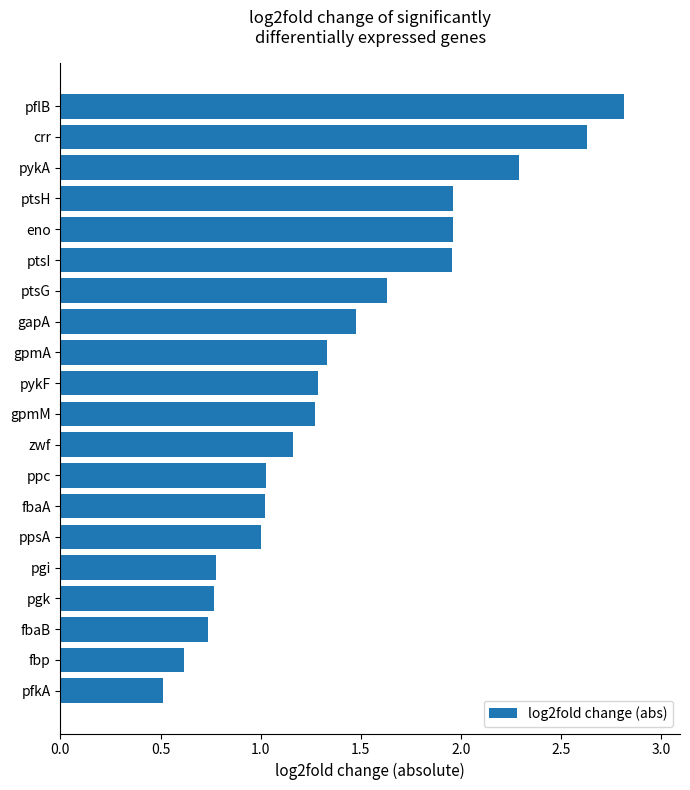

What is the smallest value displayed?

0.5